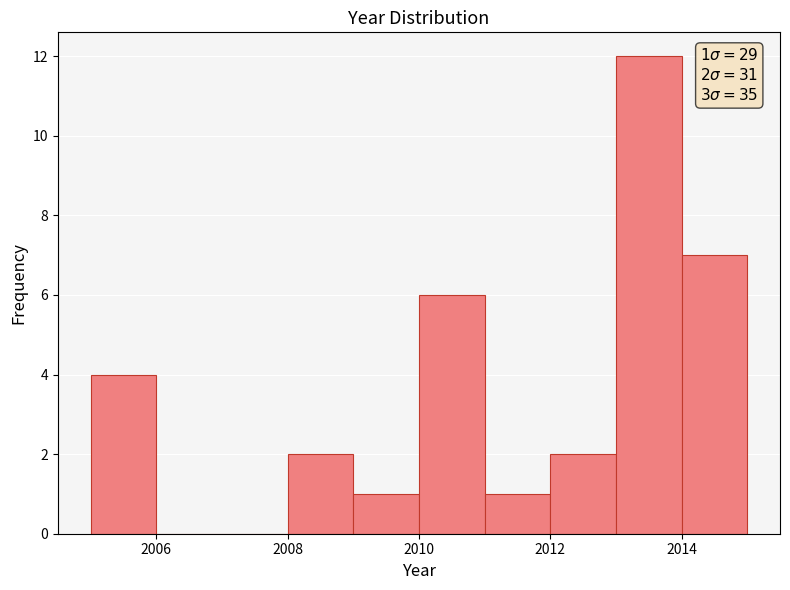

Which range on the x-axis has the tallest bar?

2013 to 2014